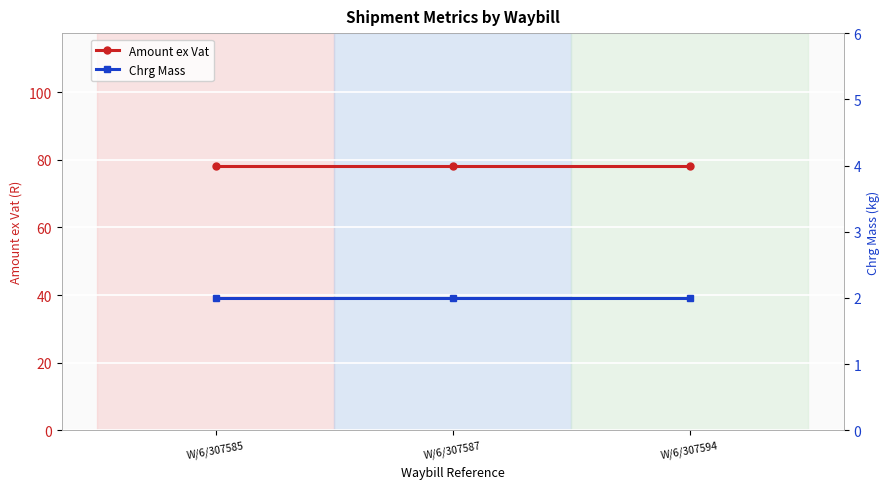

What are all the series names shown in the legend?

Amount ex Vat, Chrg Mass